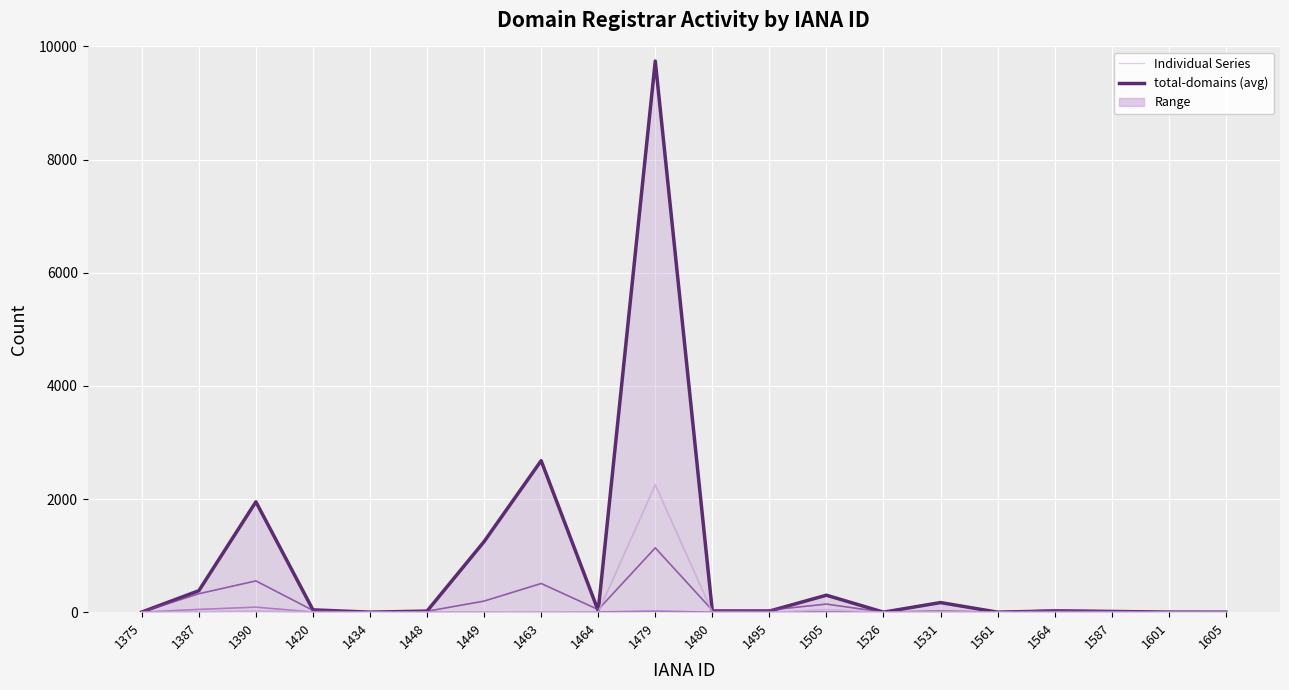

How many positive values does the net-renews-1-yr series have?

10